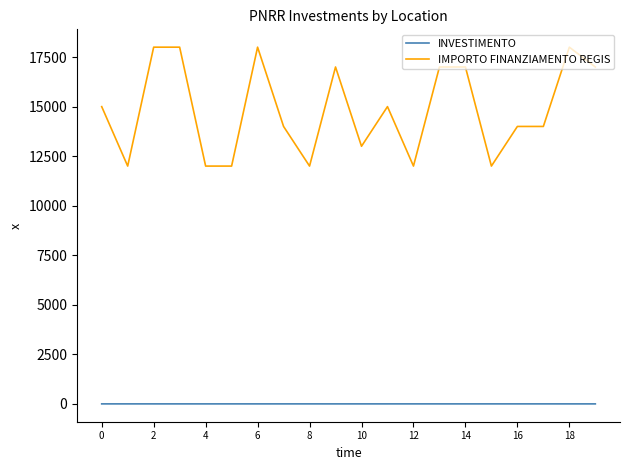

What is the difference between the maximum and minimum values in the IMPORTO FINANZIAMENTO REGIS series?

6000.0